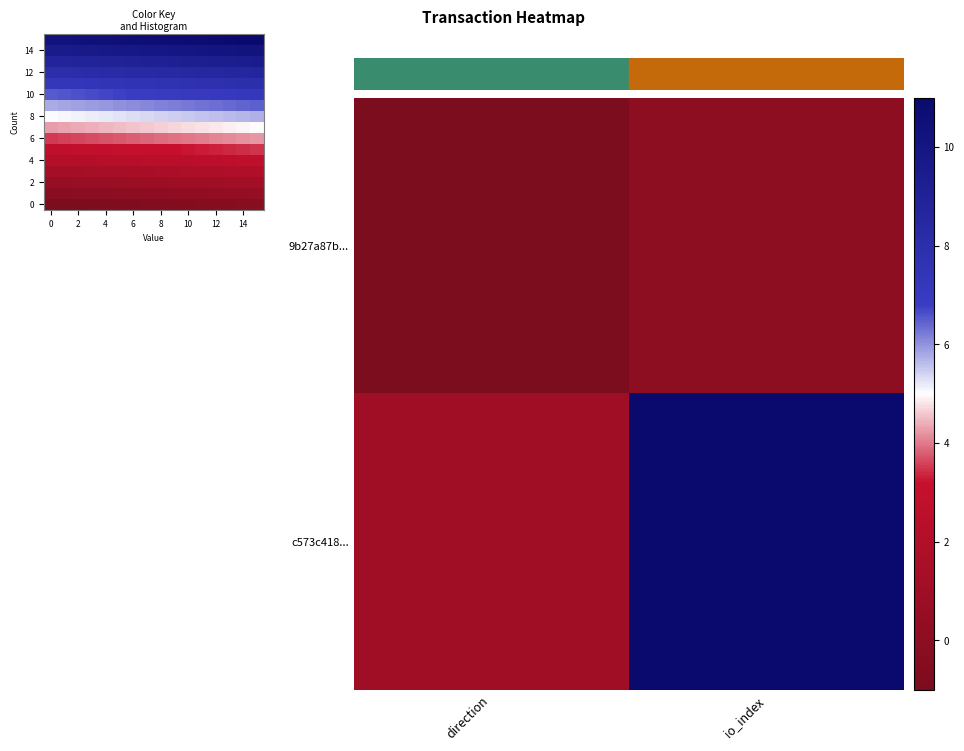

Which has a higher value, 11 or 14?

14